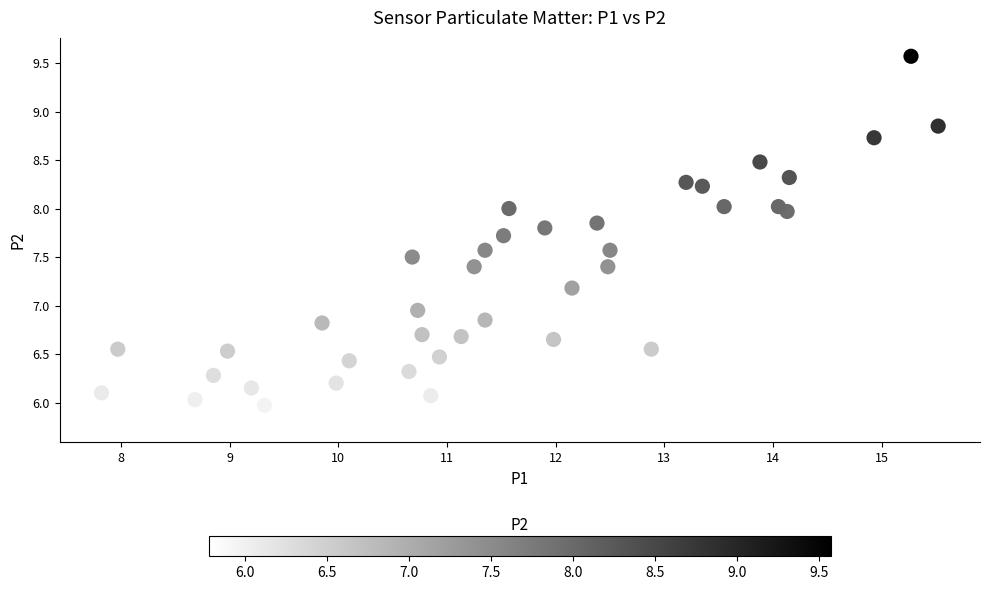

What is the range of X values (max minus min)?

7.7